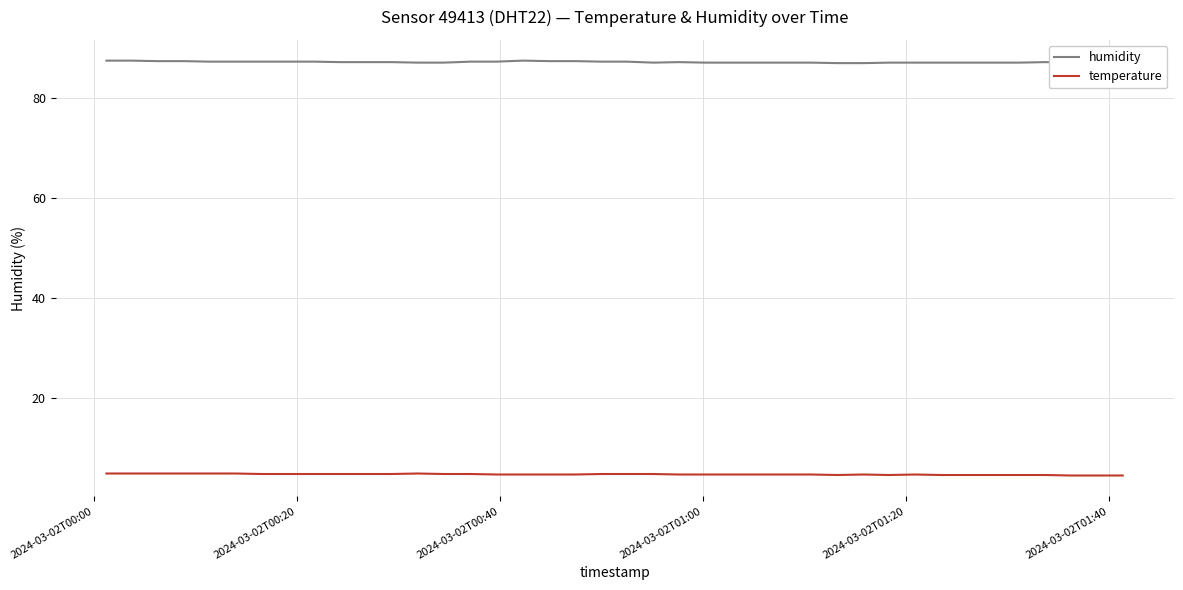

What is the minimum value for temperature?

4.4